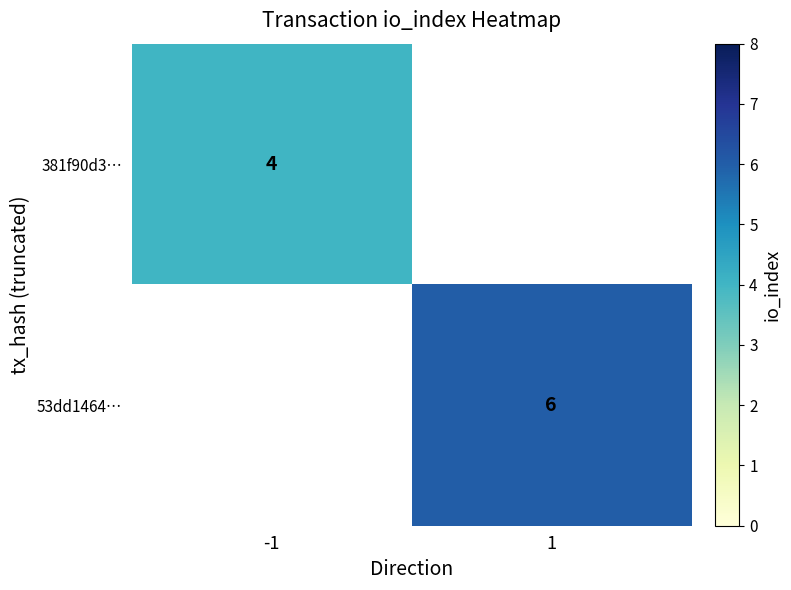

The value of 381f90d3… at -1 is 1. True or false?

False